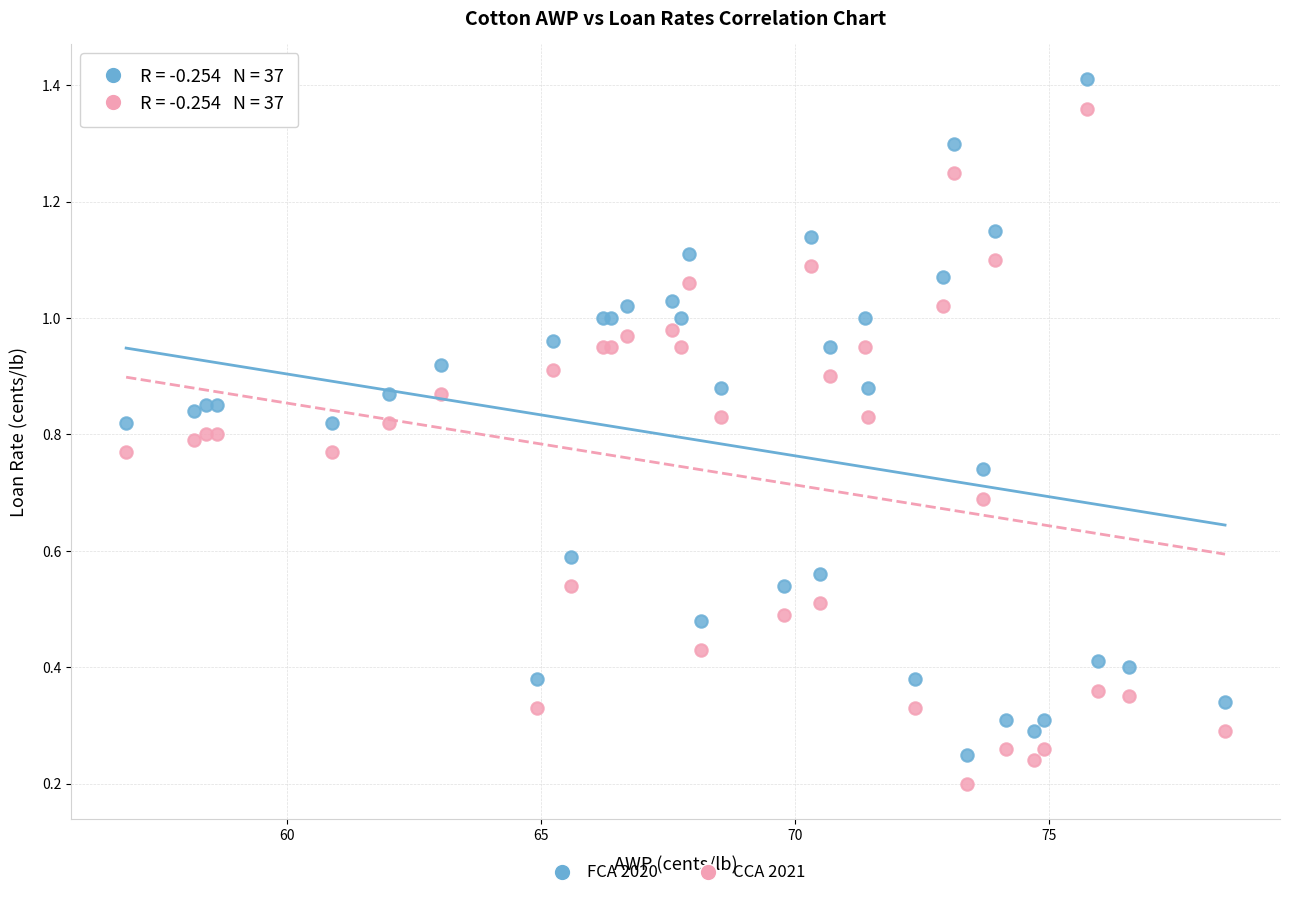

What is the X range (max minus min) for the scatter plot?

21.6